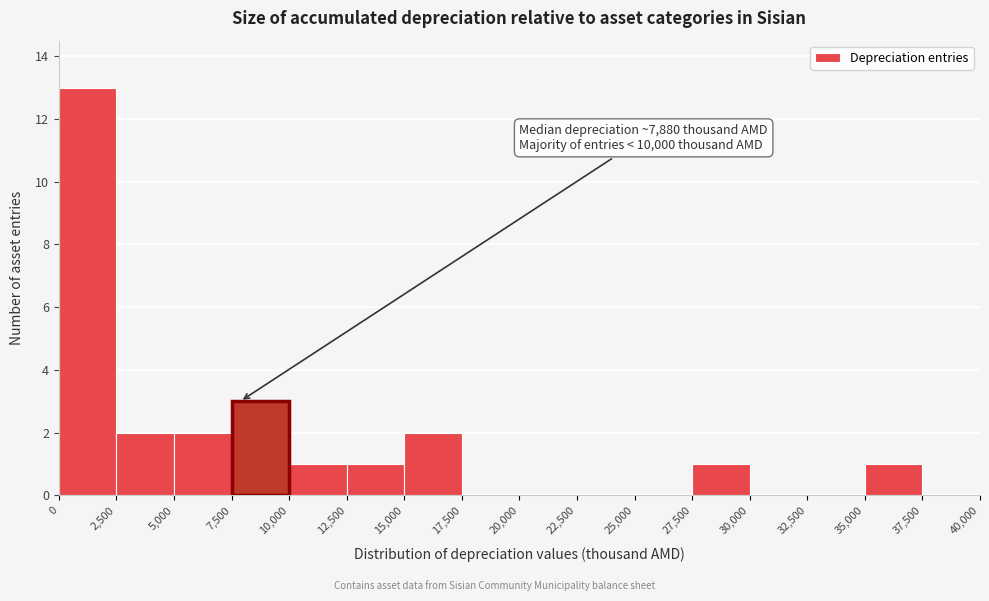

Which range on the x-axis has the tallest bar?

0 to 2,500